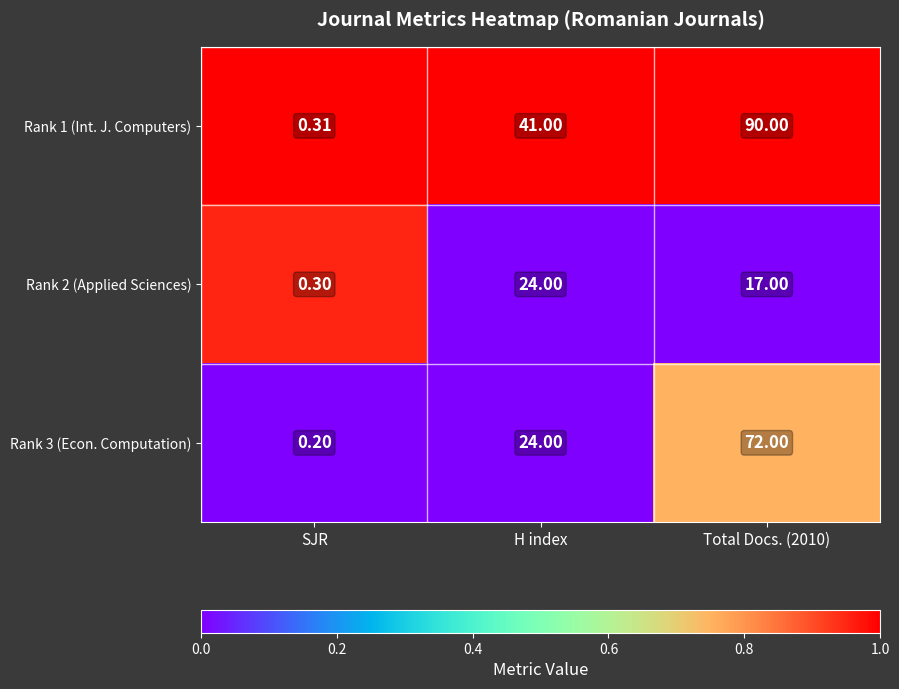

At which label does Rank 2 (Applied Sciences) reach its minimum?

SJR